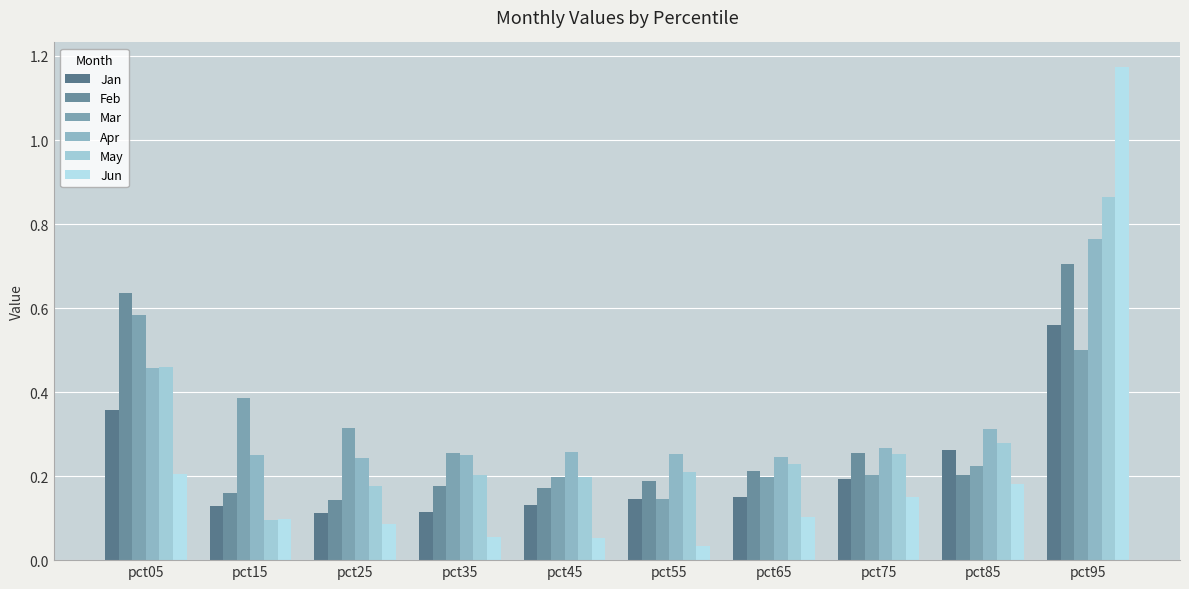

How many bars are there in total?

60